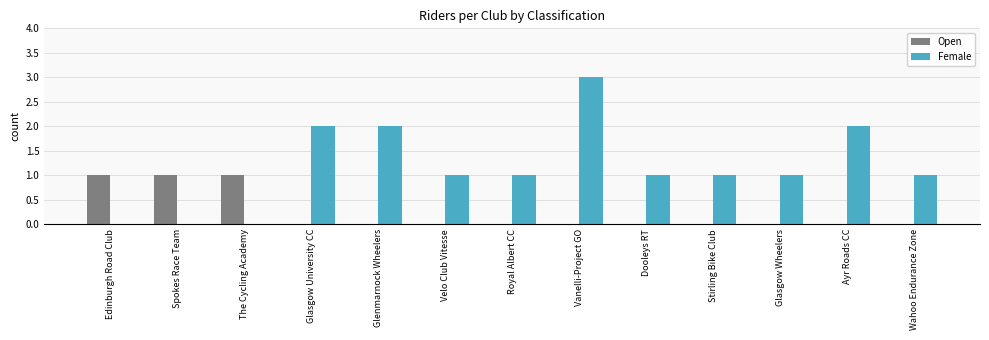

Reading left to right, list all the values displayed in this chart.

Open: Edinburgh Road Club=1	Spokes Race Team=1	The Cycling Academy=1	Glasgow University CC=0	Glenmarnock Wheelers=0	Velo Club Vitesse=0	Royal Albert CC=0	Vanelli-Project GO=0	Dooleys RT=0	Stirling Bike Club=0	Glasgow Wheelers=0	Ayr Roads CC=0	Wahoo Endurance Zone=0
Female: Edinburgh Road Club=0	Spokes Race Team=0	The Cycling Academy=0	Glasgow University CC=2	Glenmarnock Wheelers=2	Velo Club Vitesse=1	Royal Albert CC=1	Vanelli-Project GO=3	Dooleys RT=1	Stirling Bike Club=1	Glasgow Wheelers=1	Ayr Roads CC=2	Wahoo Endurance Zone=1